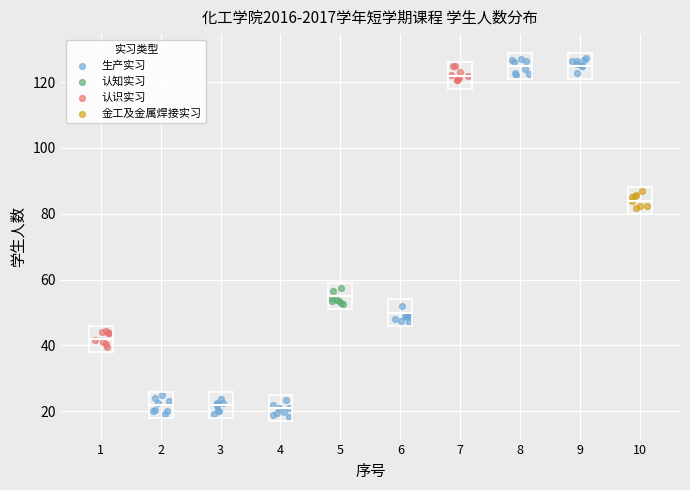

Which series contains the lowest Y value?

生产实习